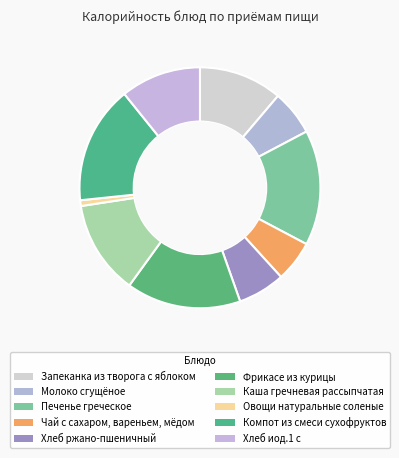

Is it true that Хлеб ржано-пшеничный is 1% of the pie?

False